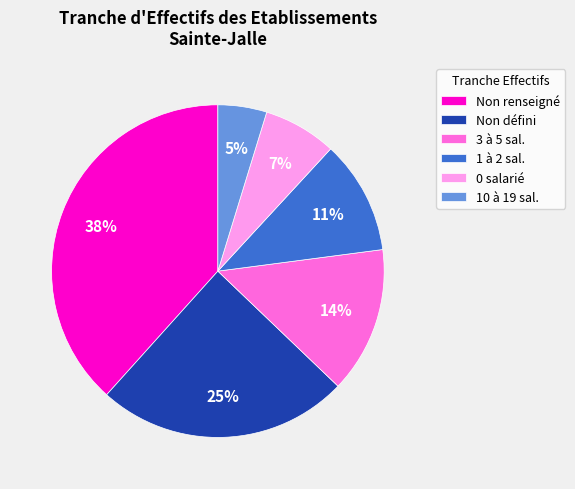

Rank the categories by value from highest to lowest.

Non renseigné, Non défini, 3 à 5 sal., 1 à 2 sal., 0 salarié, 10 à 19 sal.